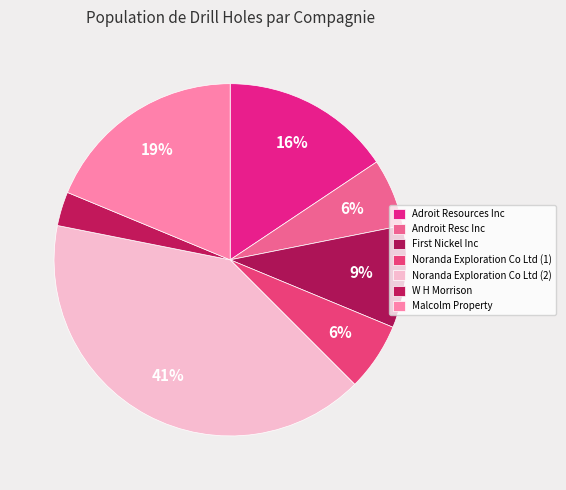

True or false: Noranda Exploration Co Ltd (2) accounts for 51% of the total.

False